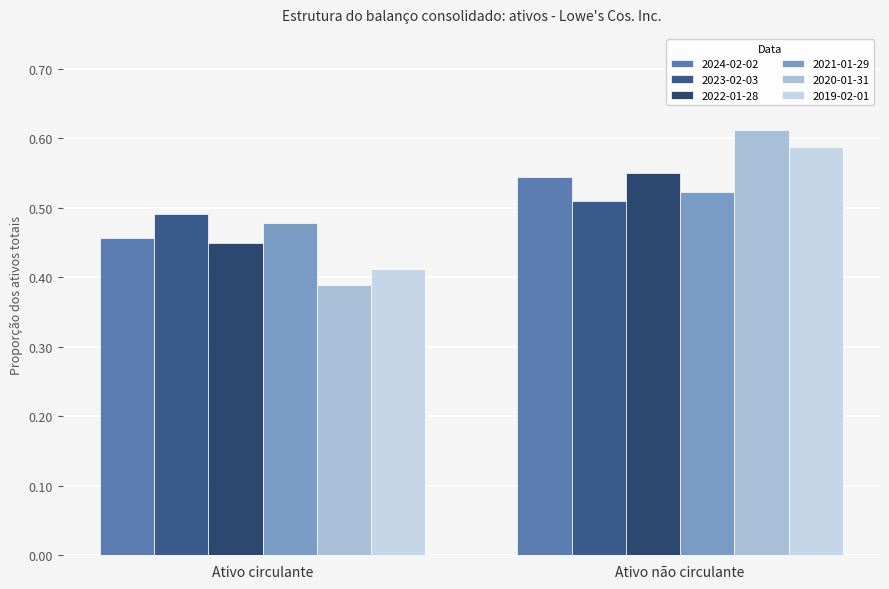

List the series in order of their peak value, lowest first.

2023-02-03, 2021-01-29, 2024-02-02, 2022-01-28, 2019-02-01, 2020-01-31